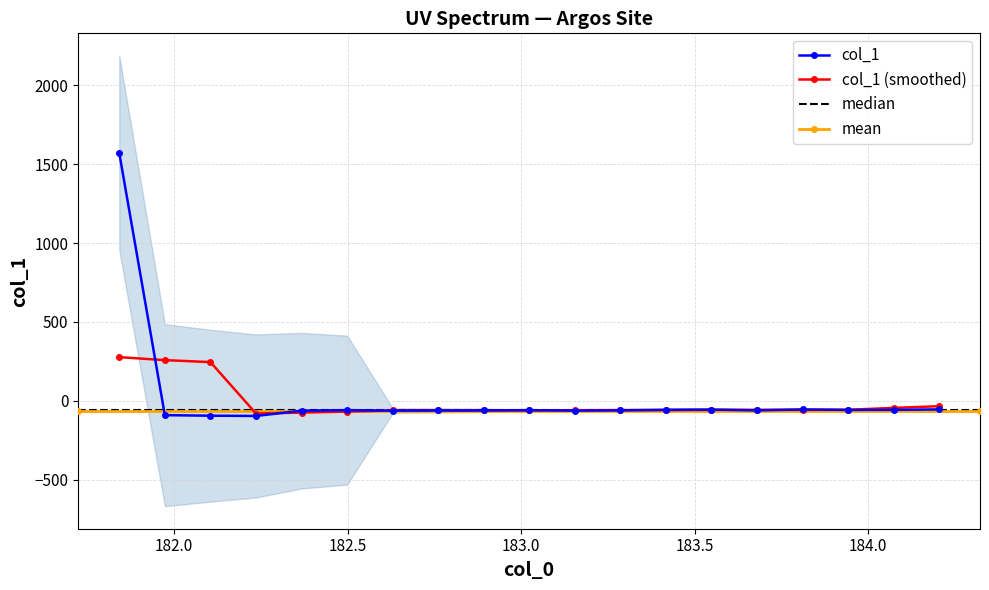

The chart shows a value of -59.7 at 183.6800245112. True or false?

True